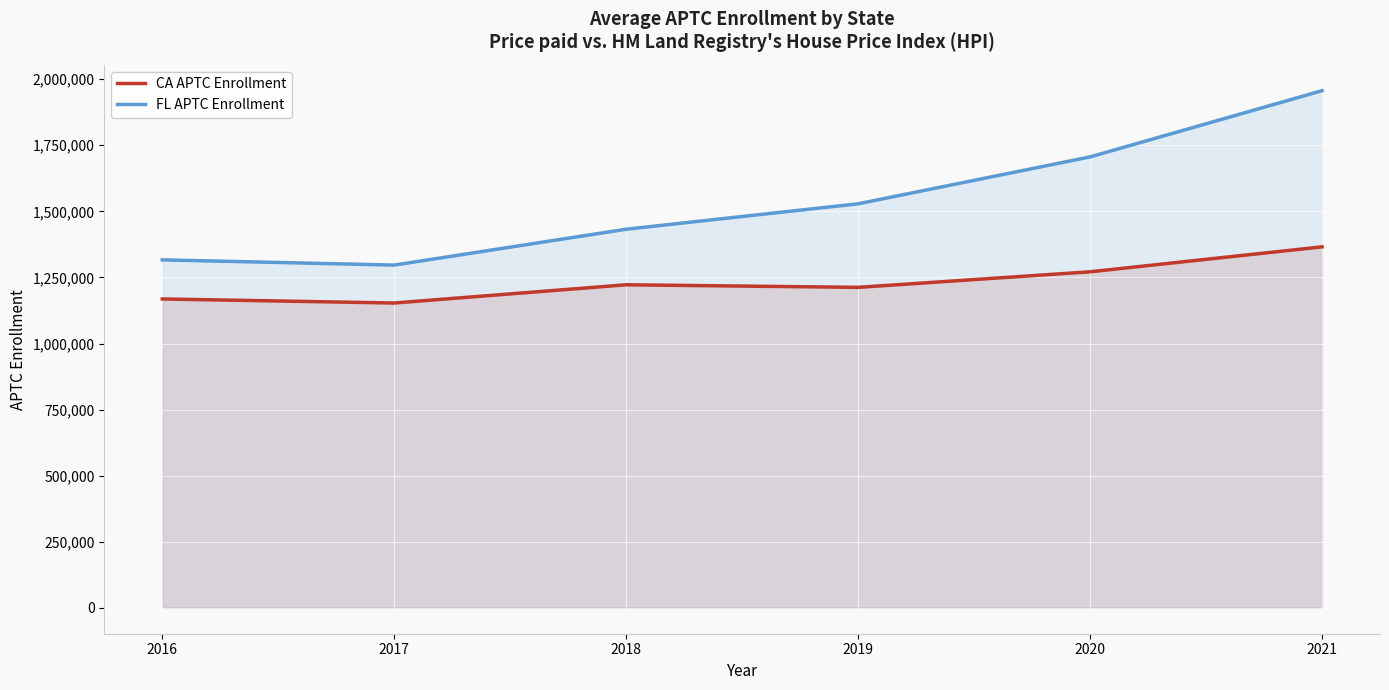

What is the maximum value for FL APTC Enrollment?

1956463